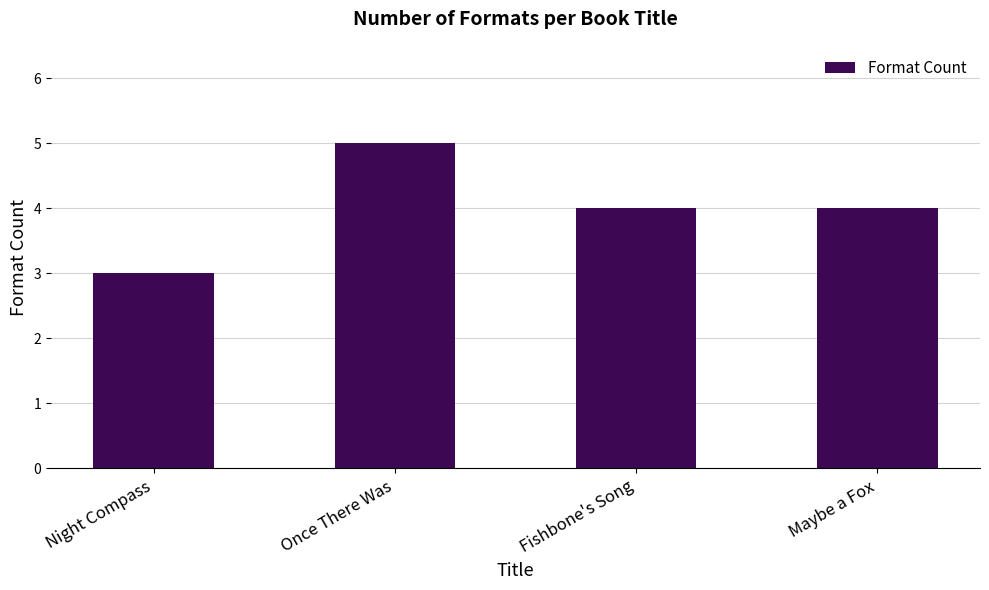

Read the value at Once There Was.

5